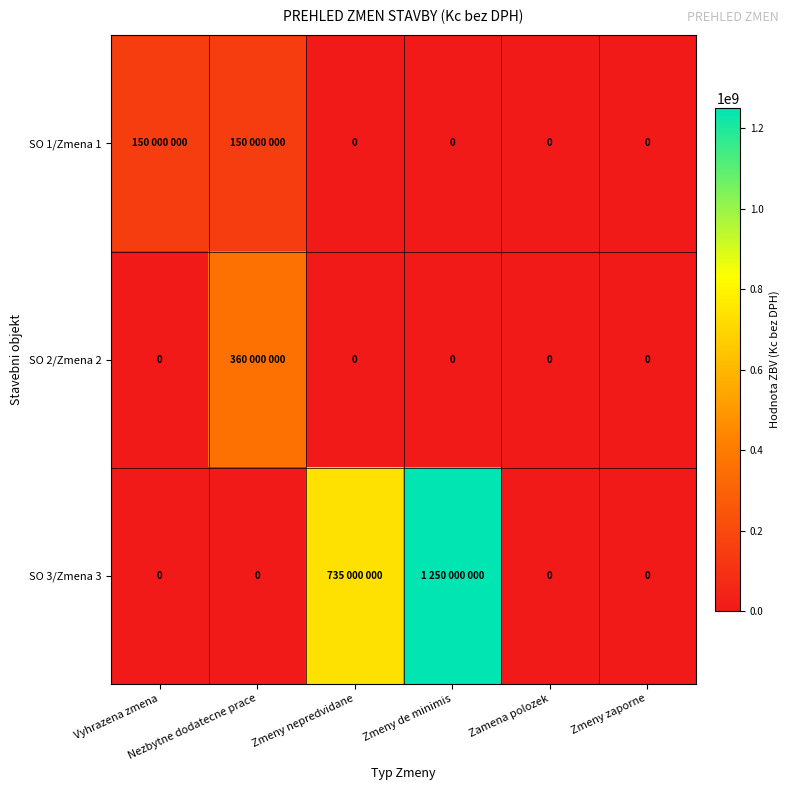

What is the difference between the maximum and minimum values in the SO 3/Zmena 3 series?

1250000000